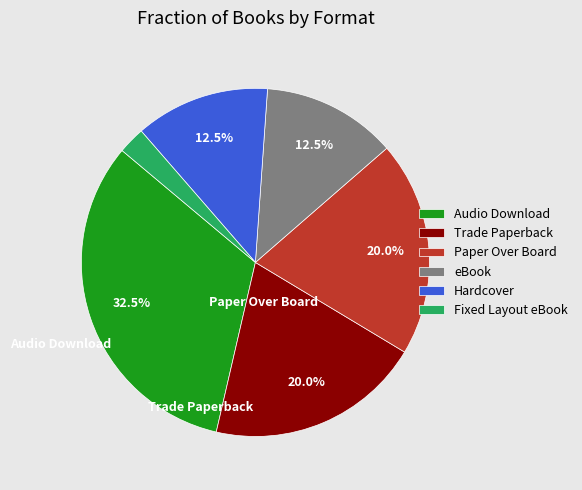

How much of the chart is everything except eBook?

87.5%